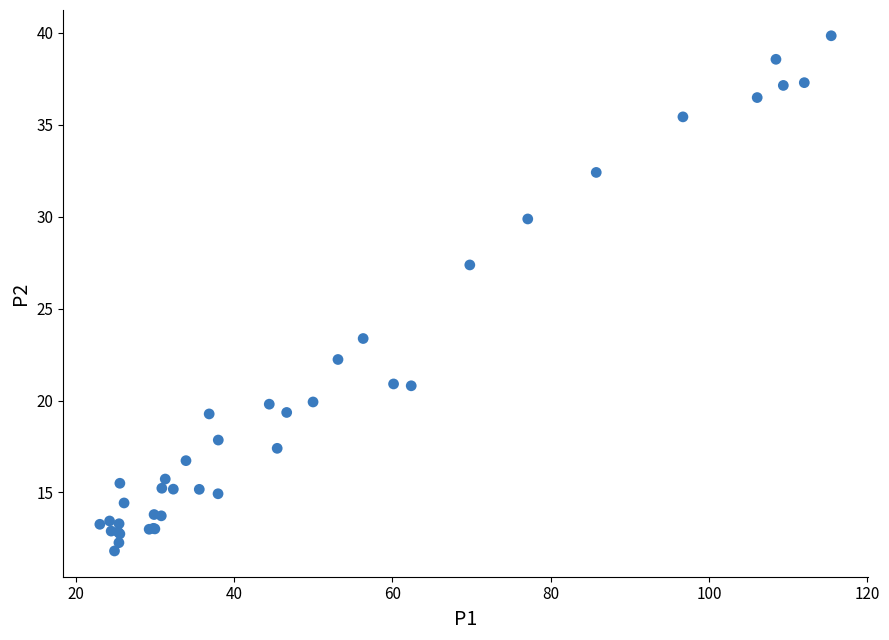

What Y value in the scatter plot is closest to 25?

23.4